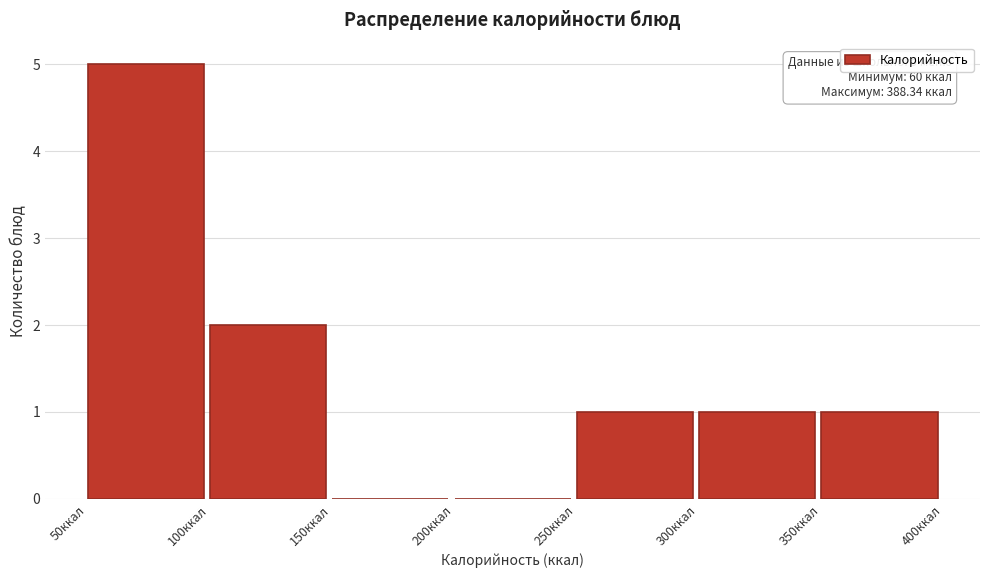

Which range on the x-axis has the tallest bar?

50 to 100